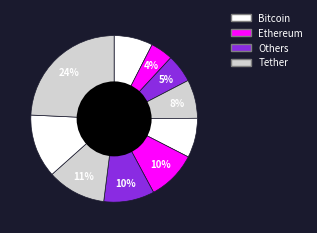

How many segments does this pie chart have?

10